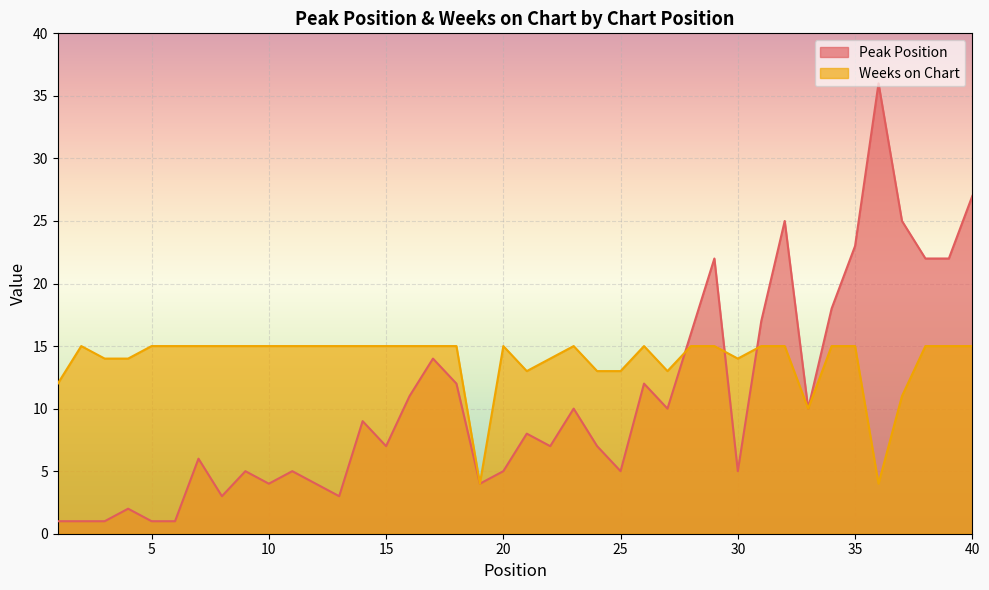

How many interior local valleys does the Weeks on Chart series have?

6